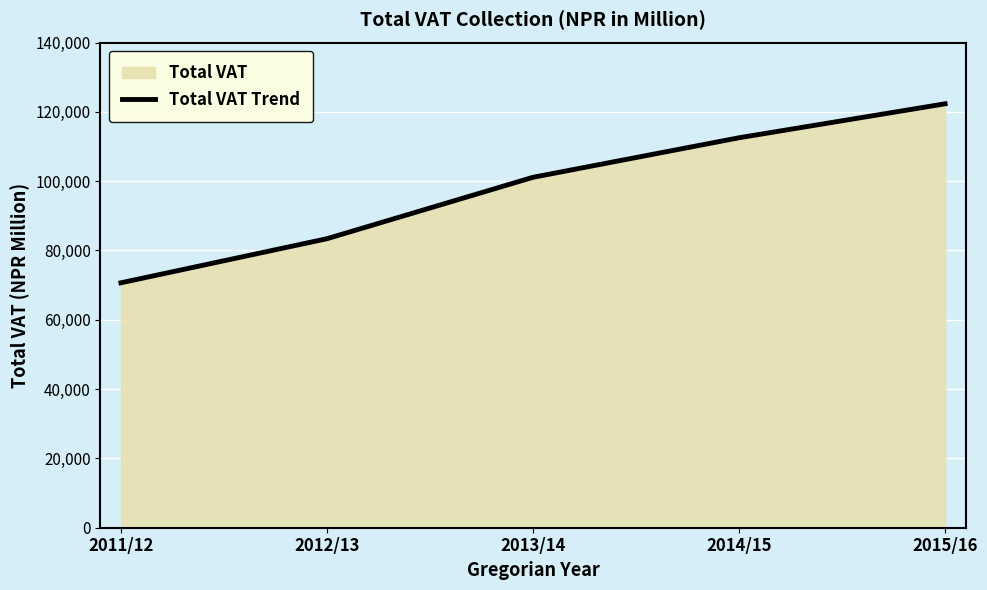

What is the label of the 3rd point from the left?

2013/14